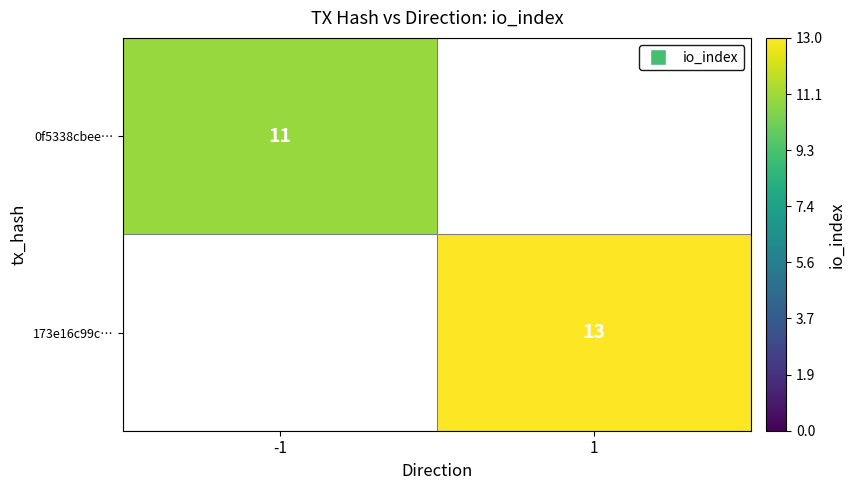

How many categories are shown in the chart?

2